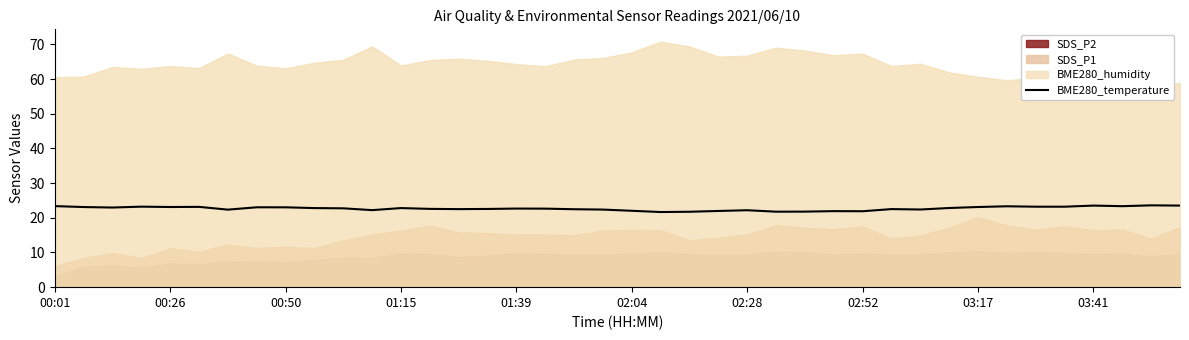

What is the change in value from 25 to 39?

+1.8